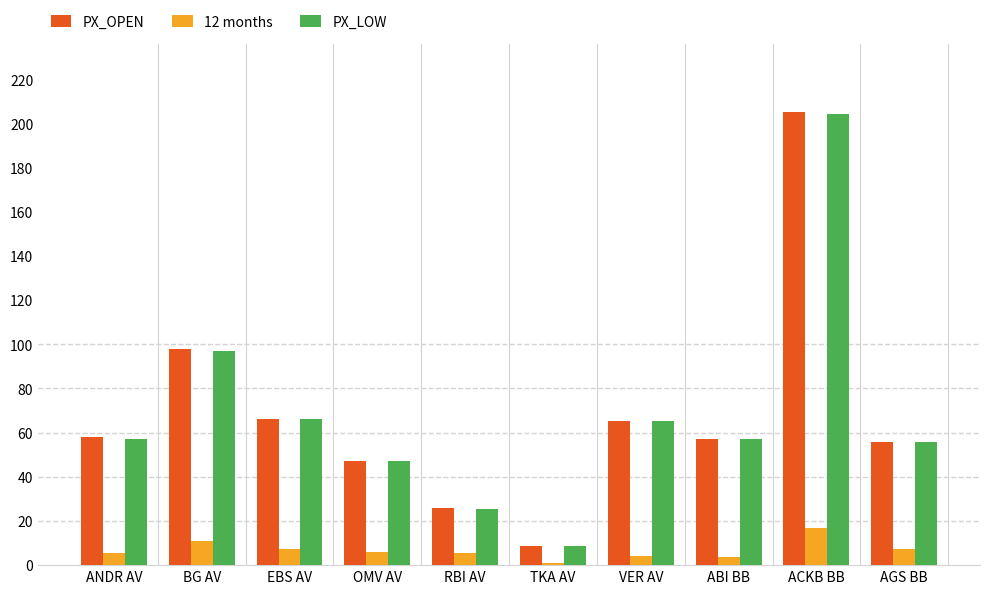

What is the maximum value shown in the chart?

205.2